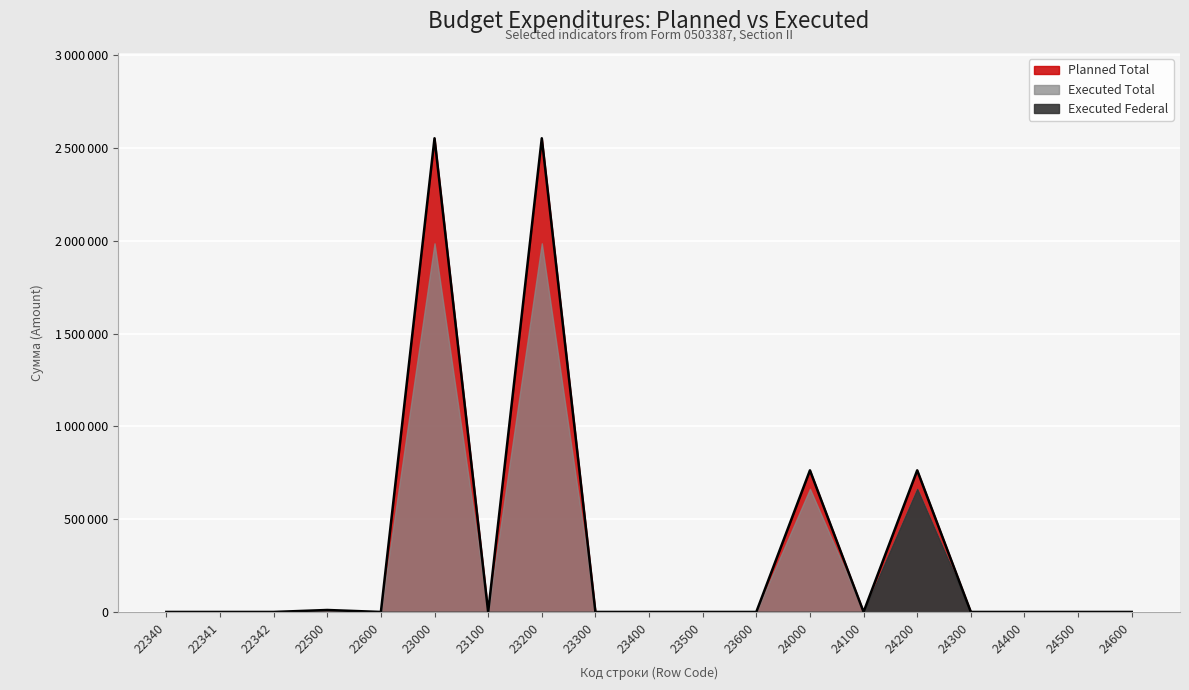

Reading left to right, what are all the values shown in this chart?

Planned Total: 0.0	0.0	0.0	10600.0	0.0	2552914.4	0.0	2552914.4	0.0	0.0	0.0	0.0	763294.1	0.0	763294.1	0.0	0.0	0.0	0.0
Executed Total: 0.0	0.0	0.0	10520.0	0.0	1986672.2	0.0	1986672.2	0.0	0.0	0.0	0.0	663309.0	0.0	663309.0	0.0	0.0	0.0	0.0
Executed Federal: 0.0	0.0	0.0	0.0	0.0	0.0	0.0	0.0	0.0	0.0	0.0	0.0	0.0	0.0	663309.0	0.0	0.0	0.0	0.0